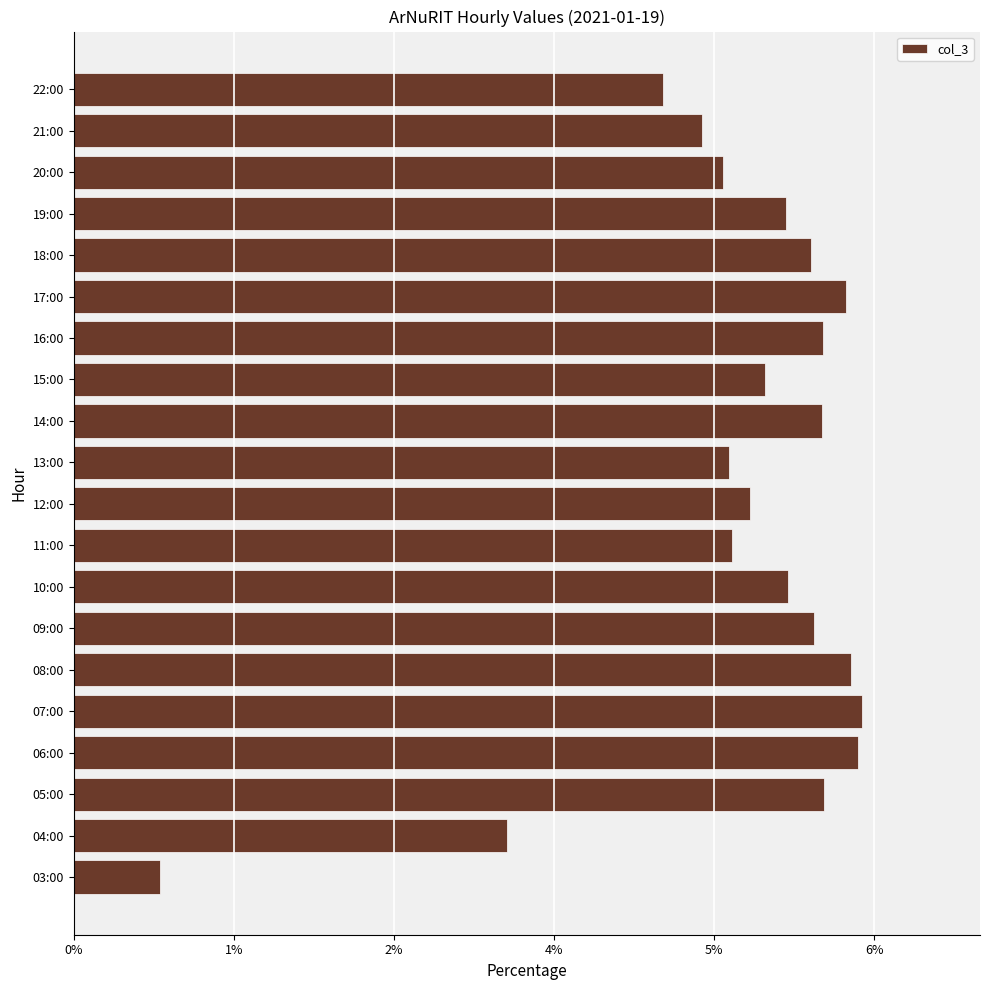

Are the bars horizontal?

Yes